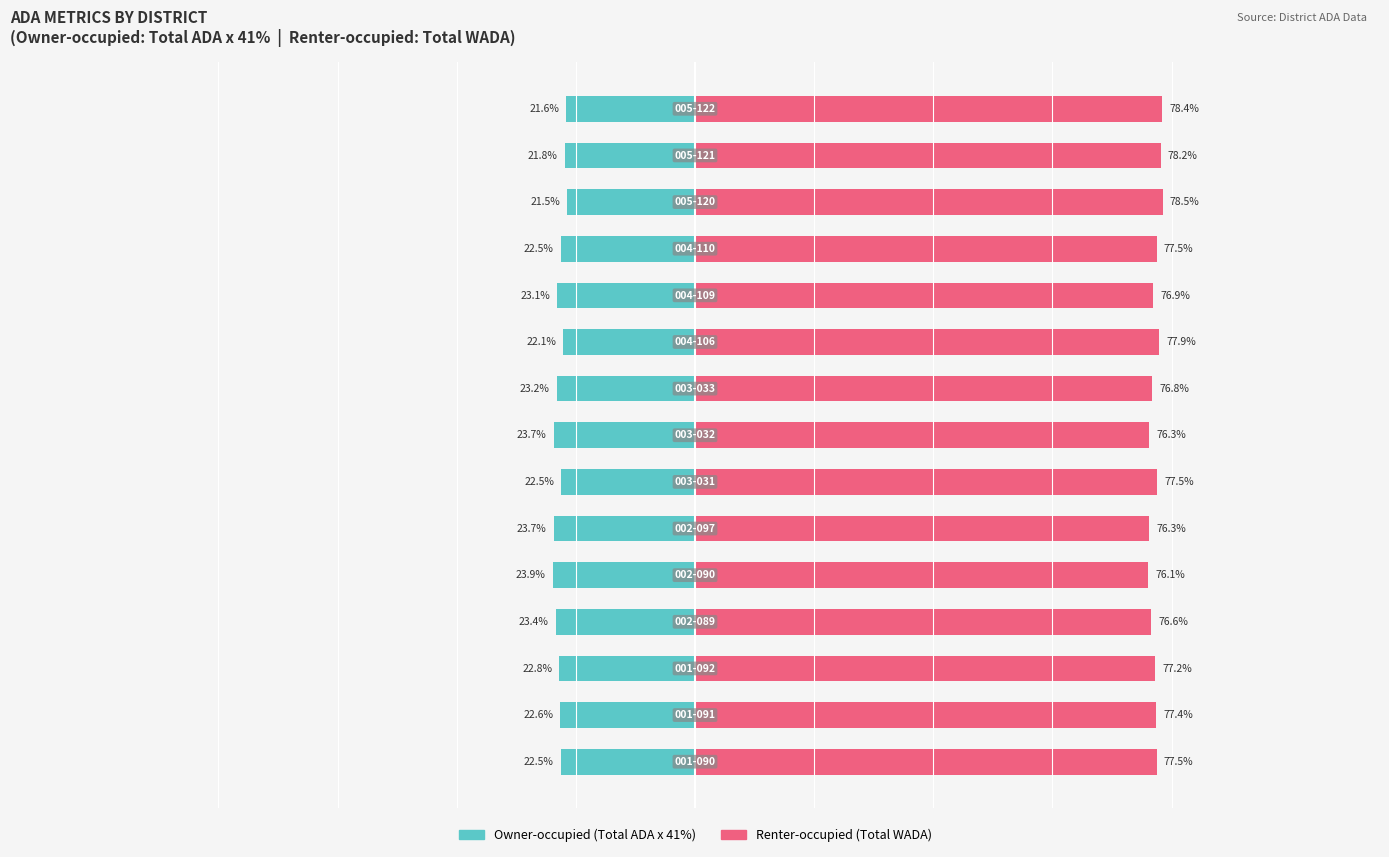

List the series in order of their peak value, highest first.

Renter-occupied, Owner-occupied